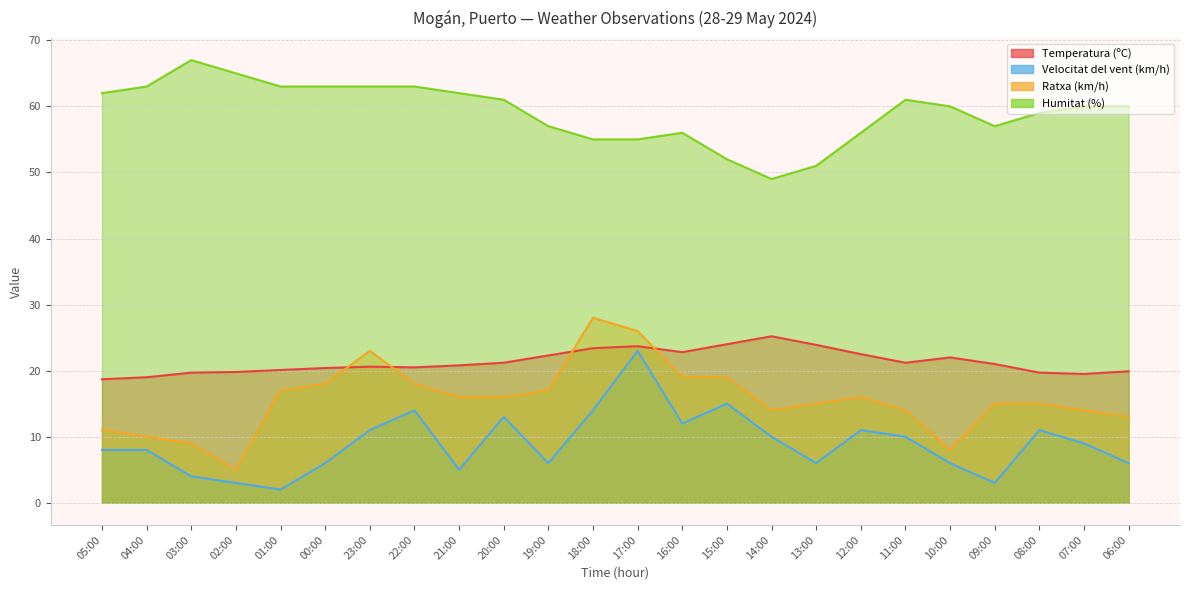

What is the maximum value shown in the chart?

67.0